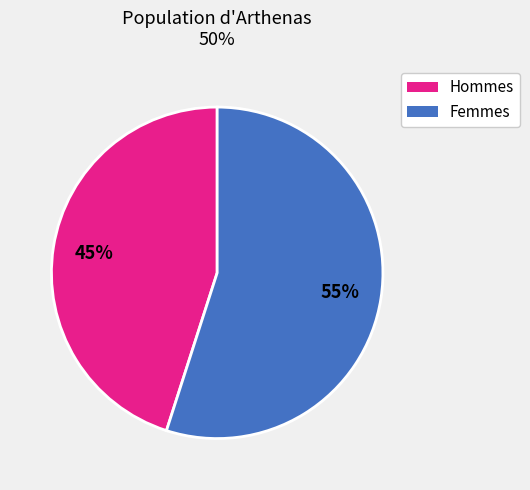

Is there a majority slice in this chart?

Yes